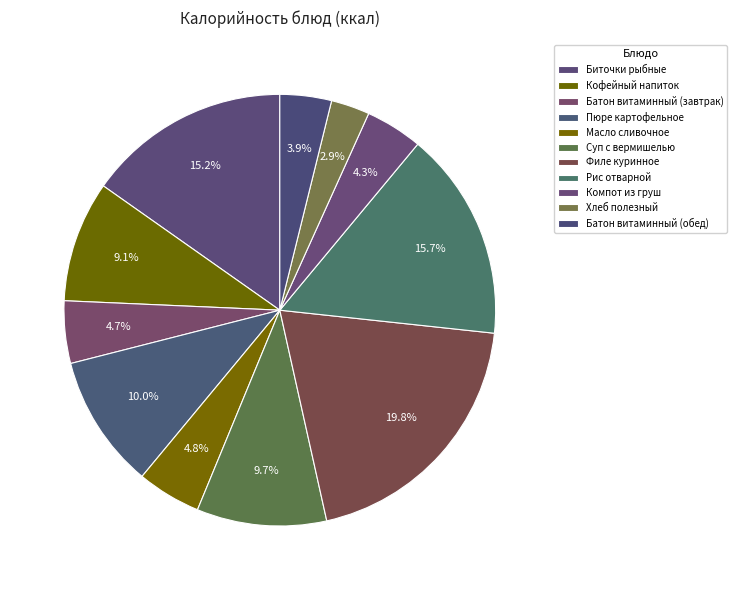

What percentage is NOT represented by Масло сливочное?

95.2%